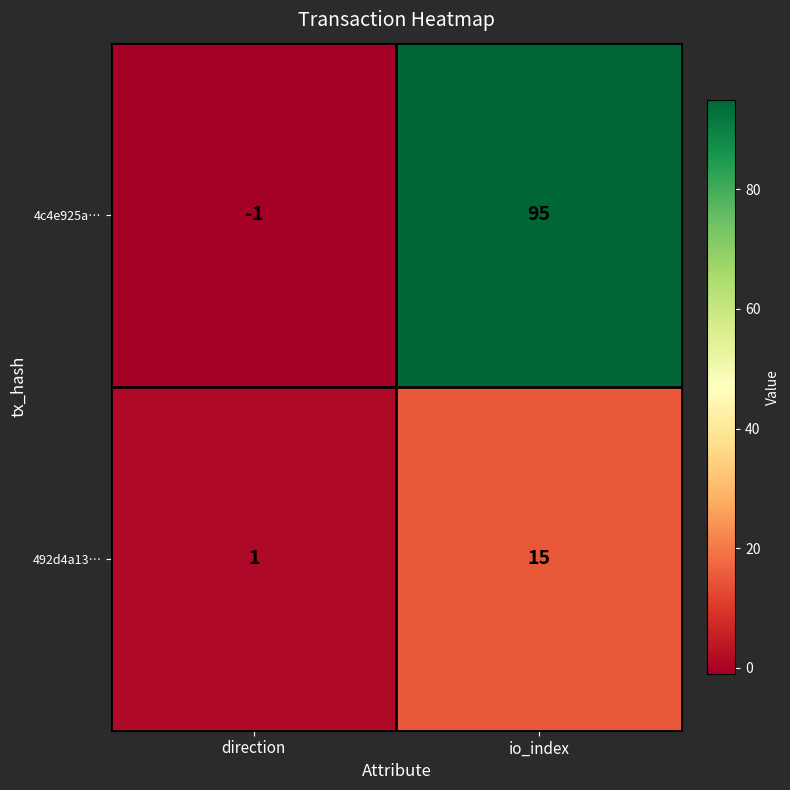

At how many categories does at least one series exceed 67?

1